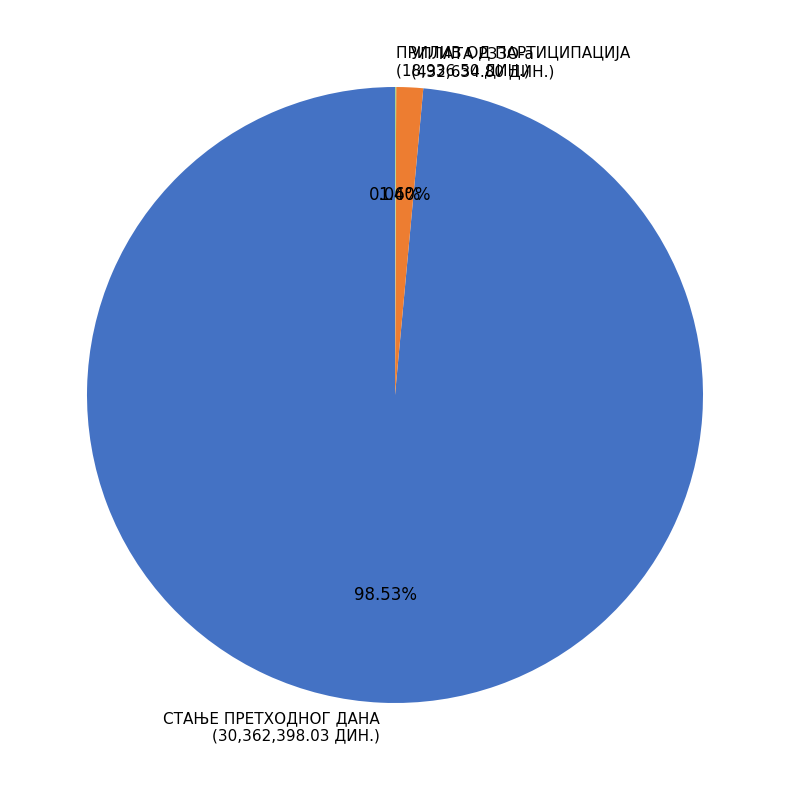

To the nearest percent, what percentage of the pie is СТАЊЕ ПРЕТХОДНОГ ДАНА?

99%